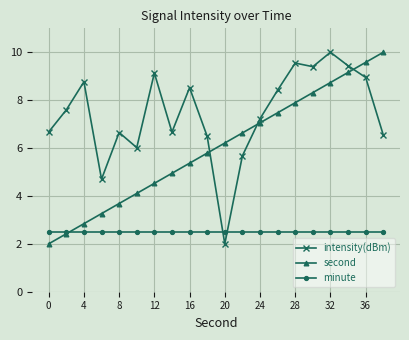

What is the maximum value for second?

10.0